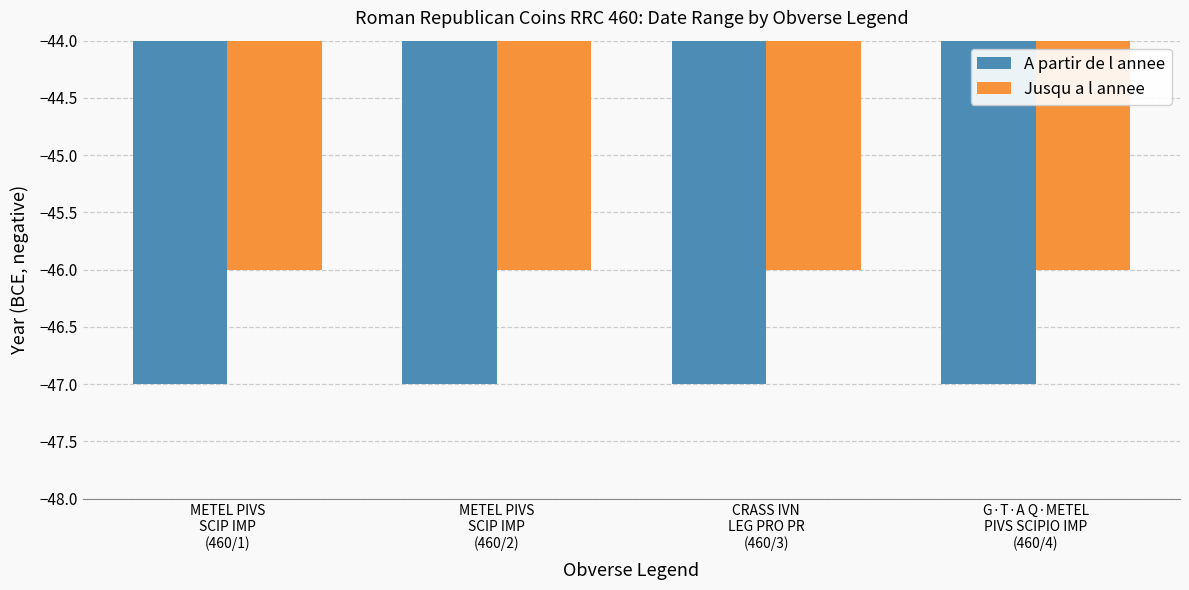

What is the minimum value for Jusqu a l annee?

-46